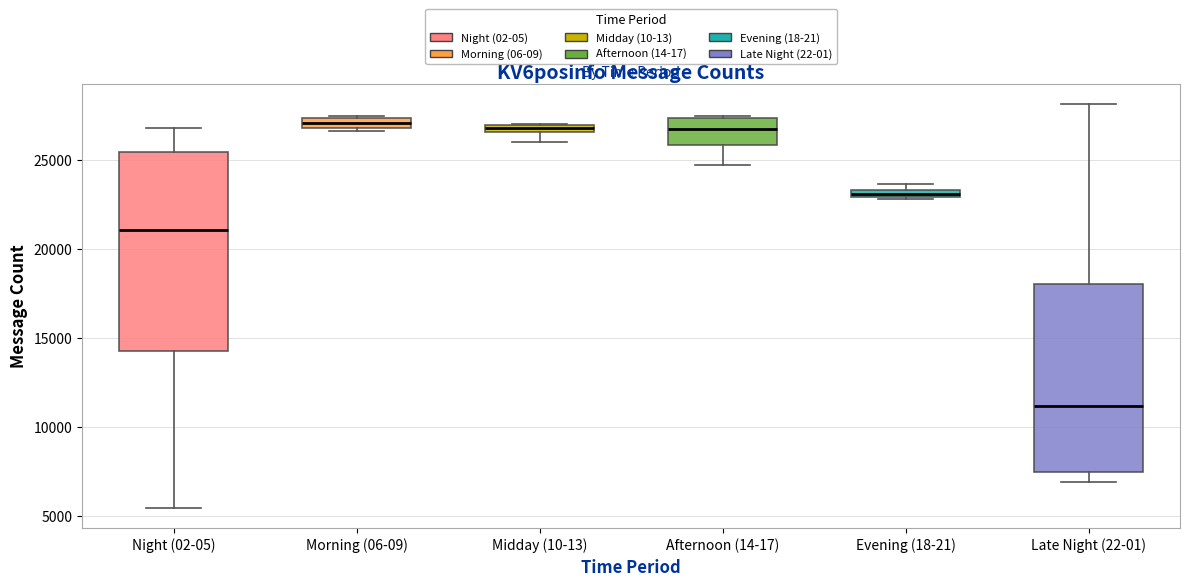

Comparing the boxes themselves (not the whiskers), which one is the tallest?

Night (02-05)